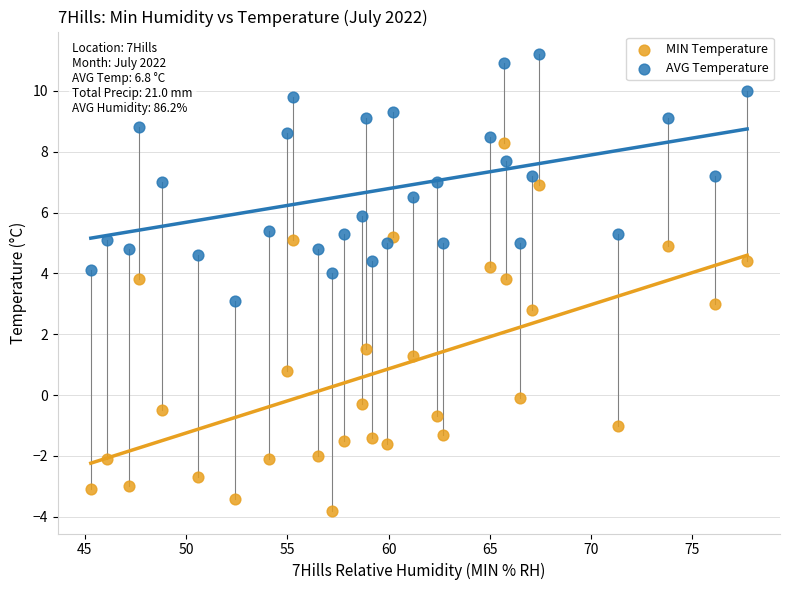

Which series contains the highest Y value?

AVG Temperature